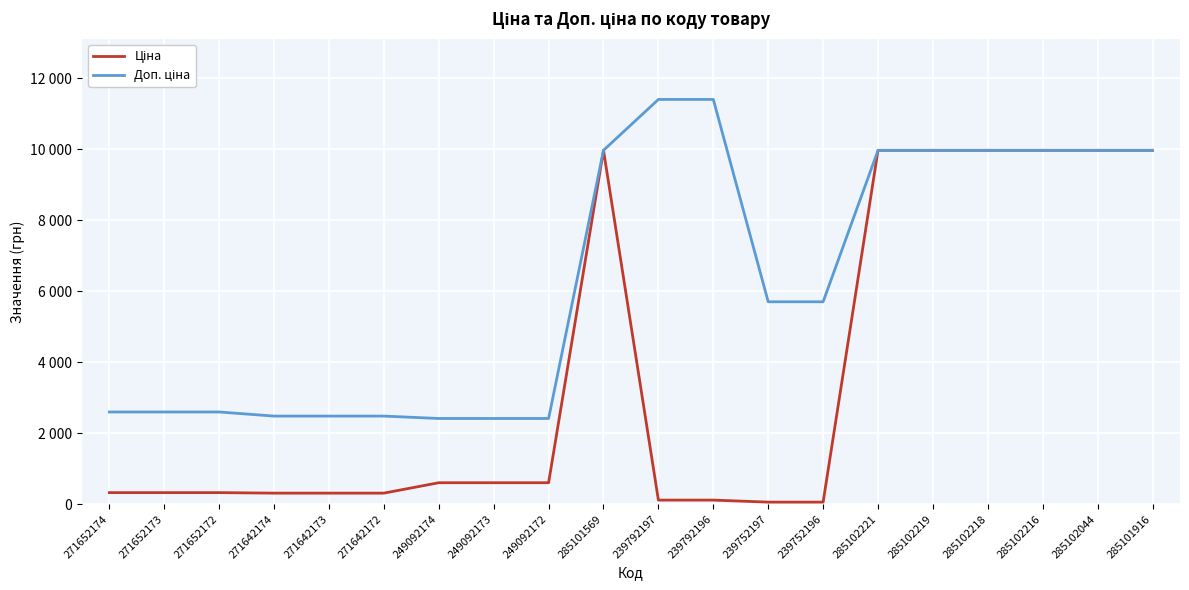

Which has a higher value, 271642174 or 271652173?

271652173